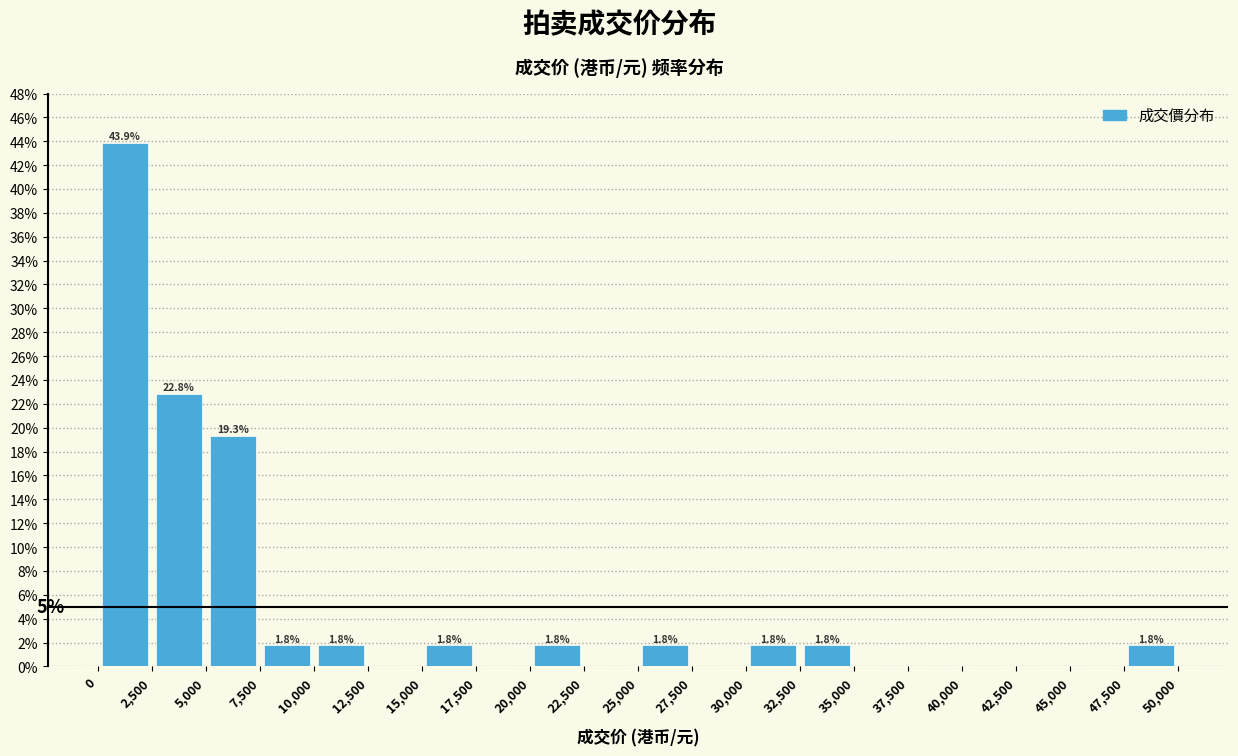

Over which range of the x-axis is the bar tallest?

0 to 2,500